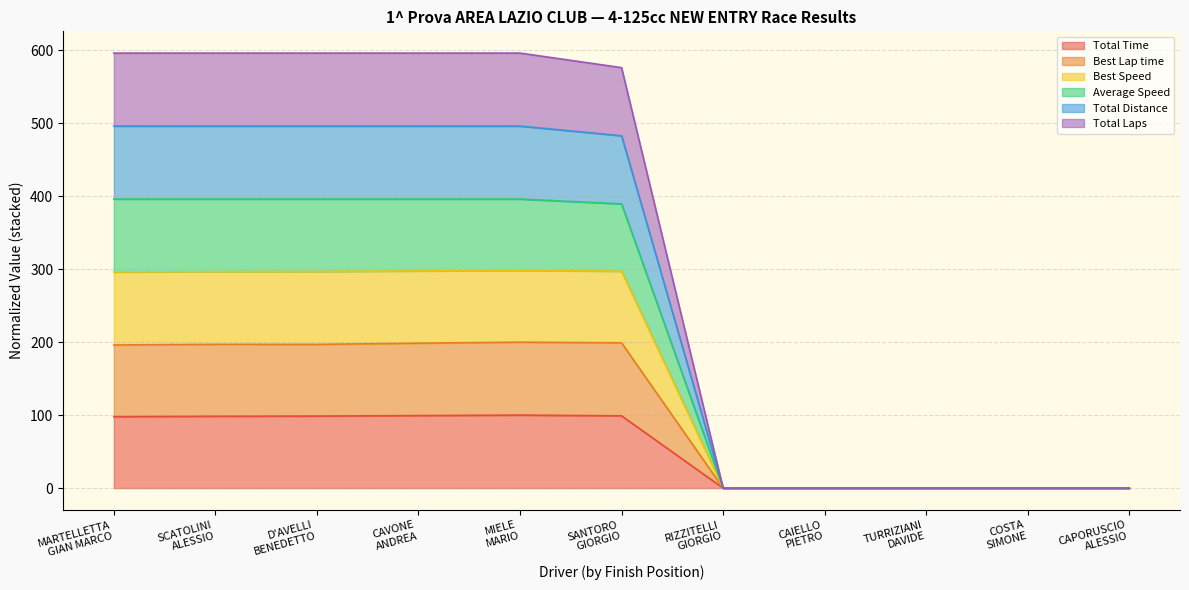

True or false: Total Distance and Best Speed intersect in this chart.

False